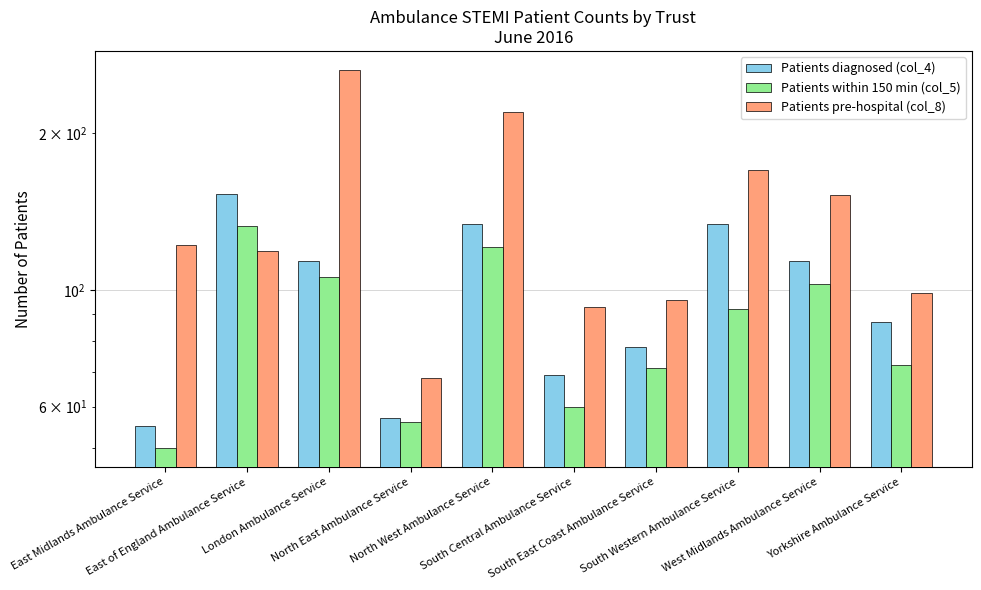

Reading left to right, what are all the values shown in this chart?

Patients diagnosed (col_4): 55	153	114	57	134	69	78	134	114	87
Patients within 150 min (col_5): 50	133	106	56	121	60	71	92	103	72
Patients pre-hospital (col_8): 122	119	264	68	219	93	96	170	152	99